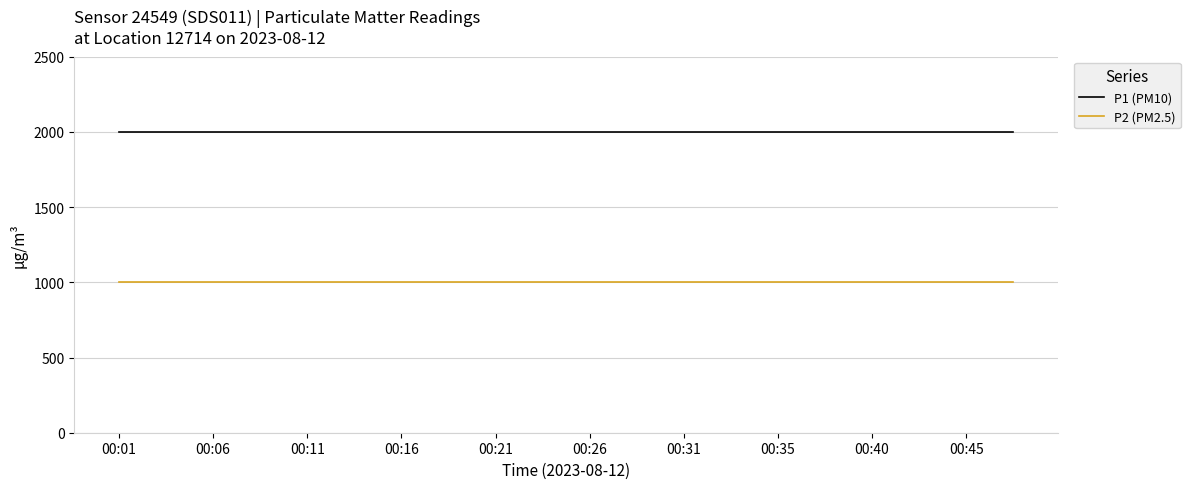

Rank the series by their average value, from lowest to highest.

P2 (PM2.5), P1 (PM10)